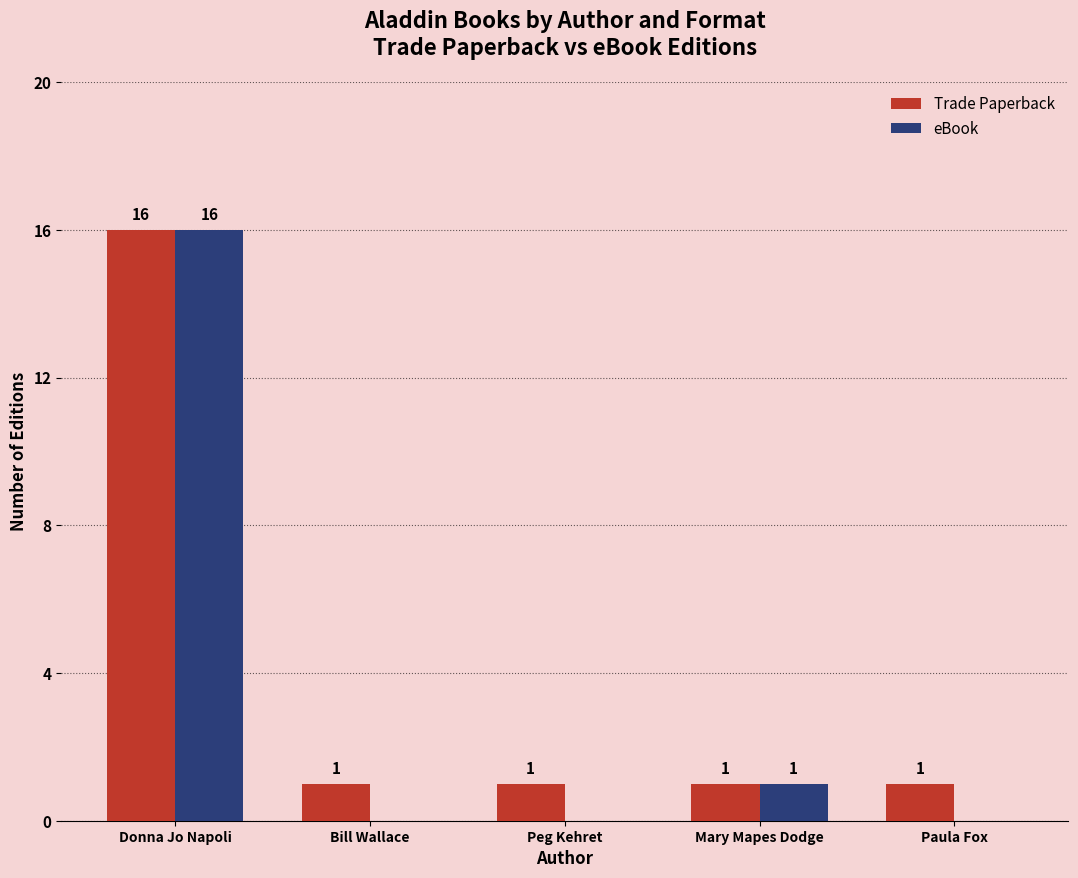

Reading right to left, extract all data points from this chart.

Trade Paperback: 1	1	1	1	16
eBook: 0	1	0	0	16